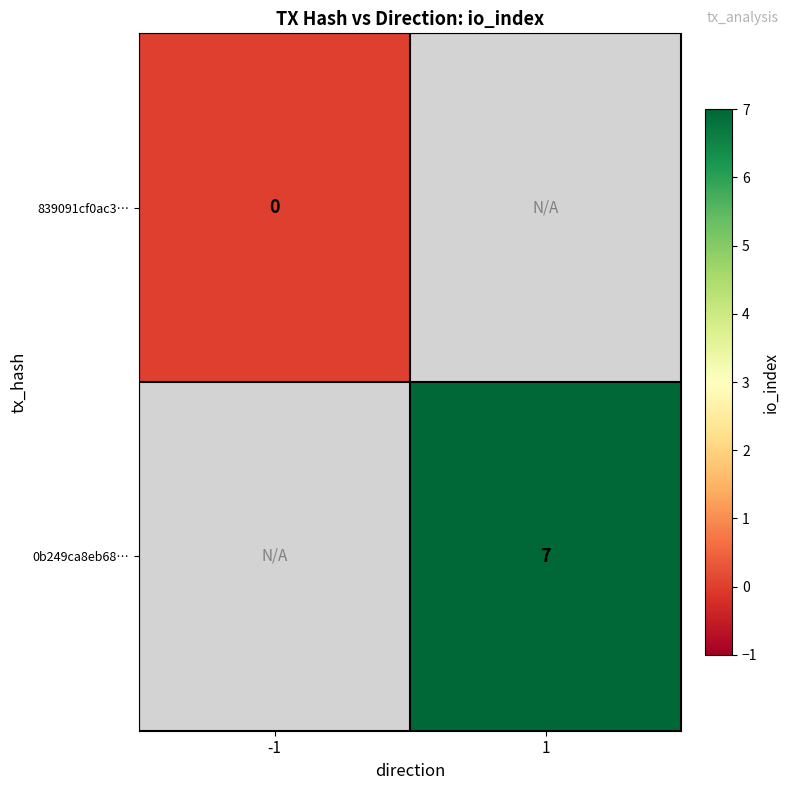

Is it true that 0b249ca8eb68… equals 11 at 1?

False